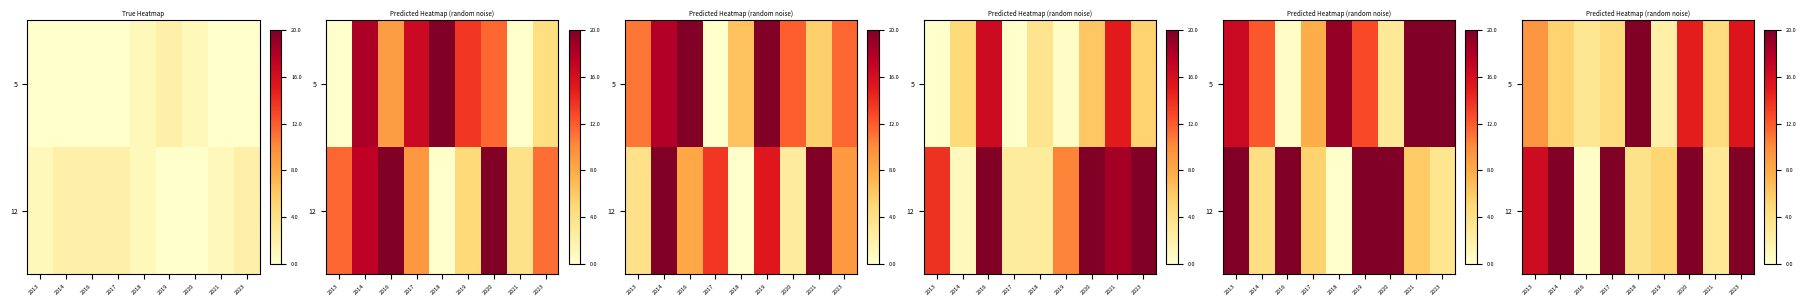

Which category has the highest value across all series?

2018